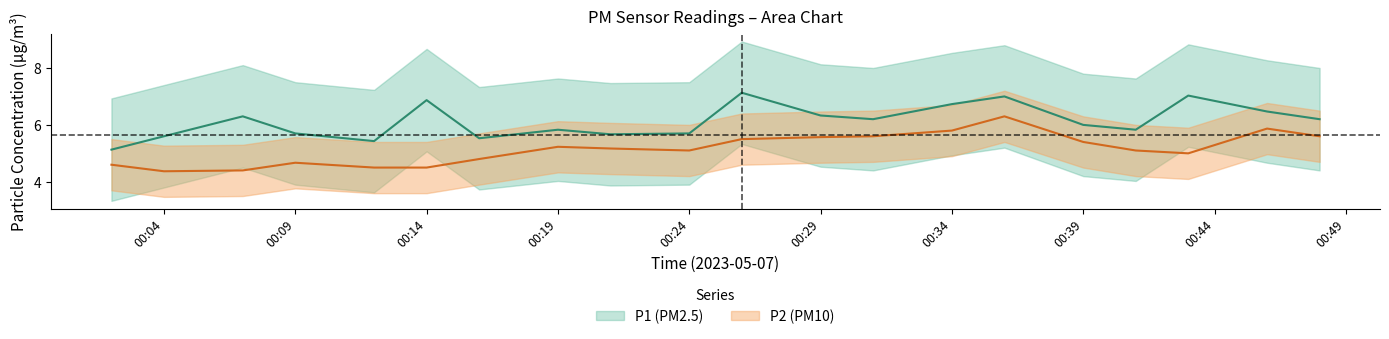

What is the value of the P1 point at the 2nd from the left?

6.3